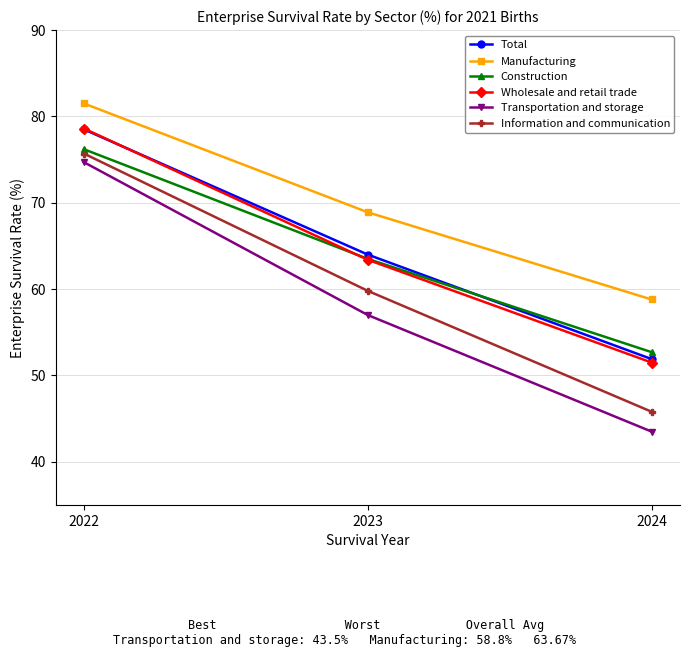

What is the difference between the second highest and minimum values in the Construction series?

10.8